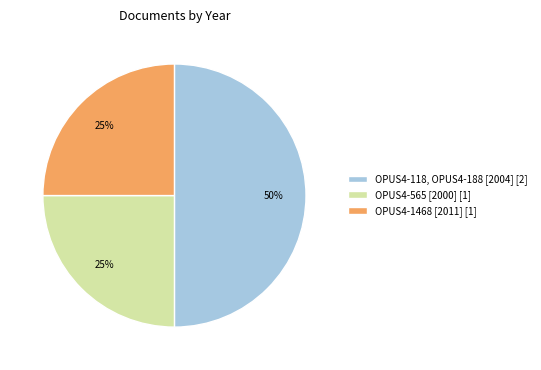

Is OPUS4-1468 [2011] [1] the majority of the pie?

No